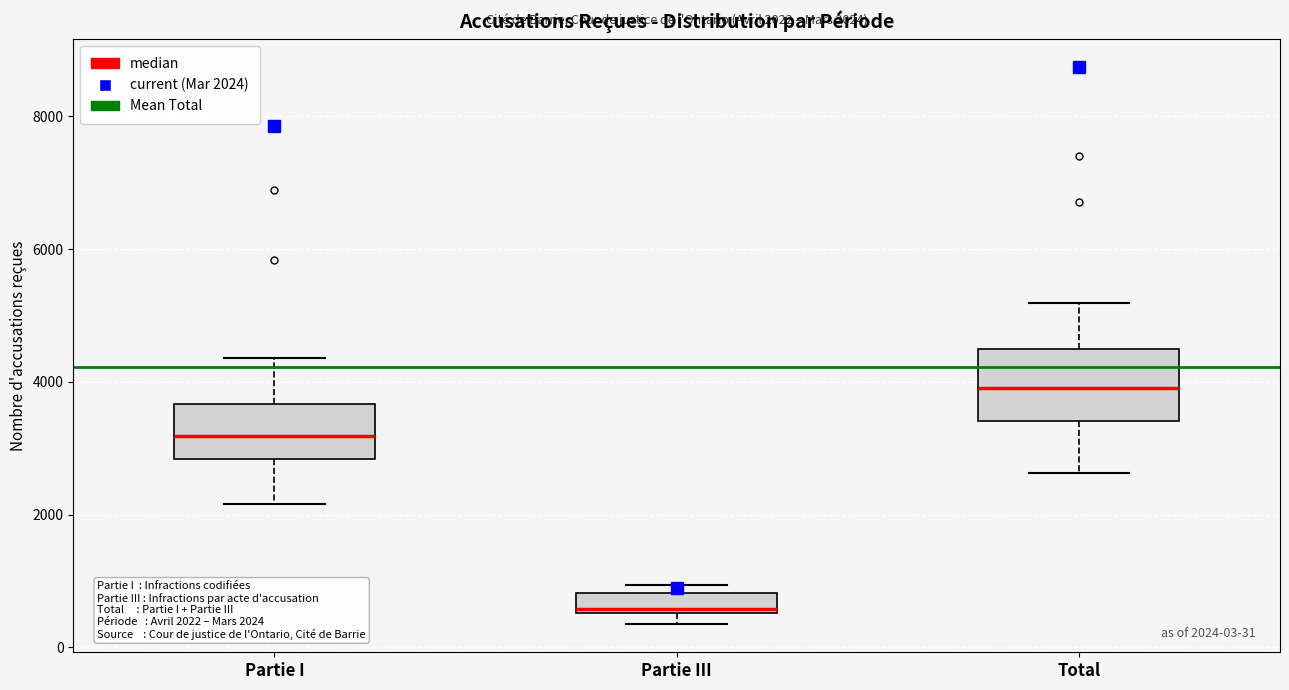

Which box's median line is the lowest?

Partie III